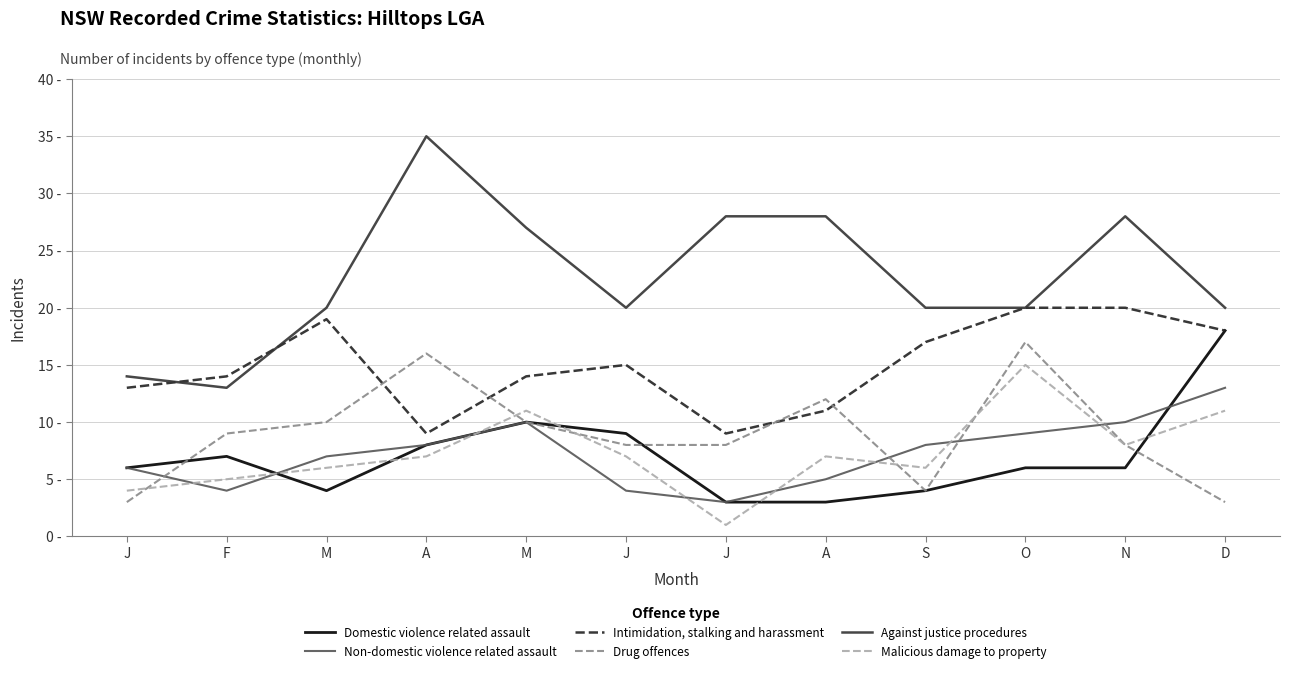

What are all the series names shown in the legend?

Domestic violence related assault, Non-domestic violence related assault, Intimidation, stalking and harassment, Drug offences, Against justice procedures, Malicious damage to property